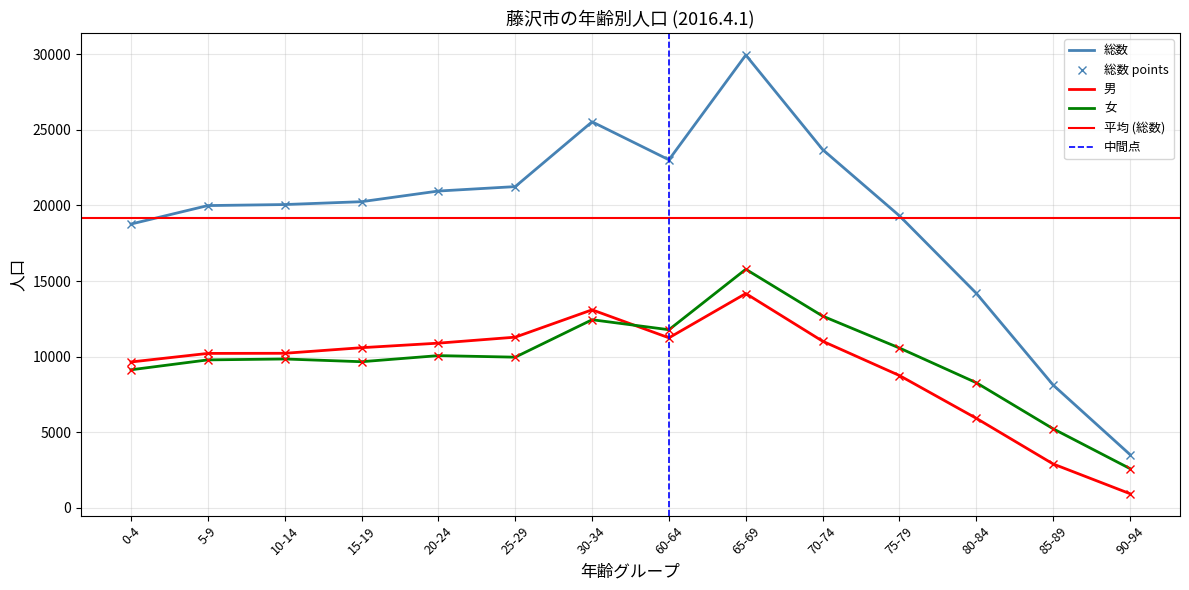

The 男 series shows 2894 at 85-89. True or false?

True